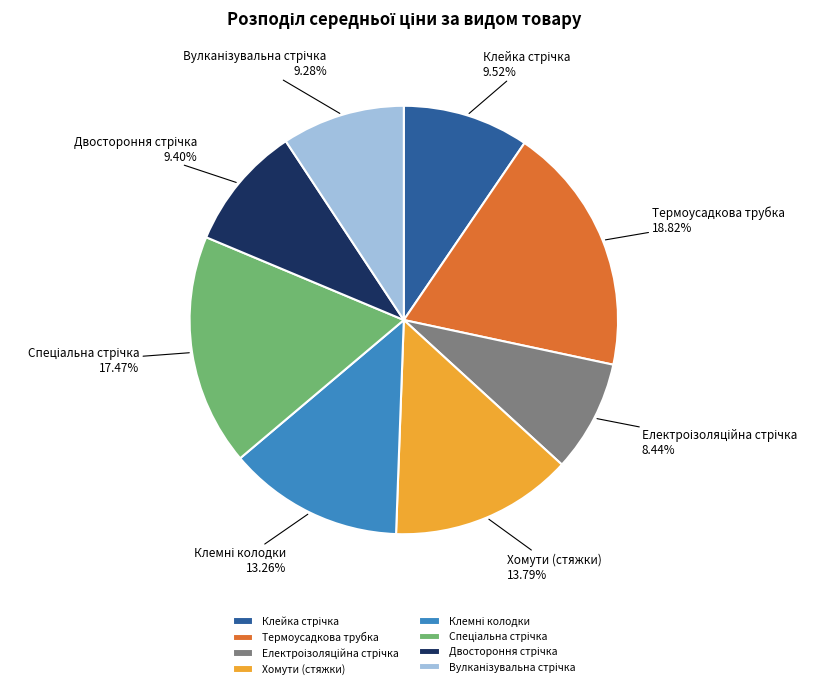

Is there any slice that represents more than half of the pie?

No